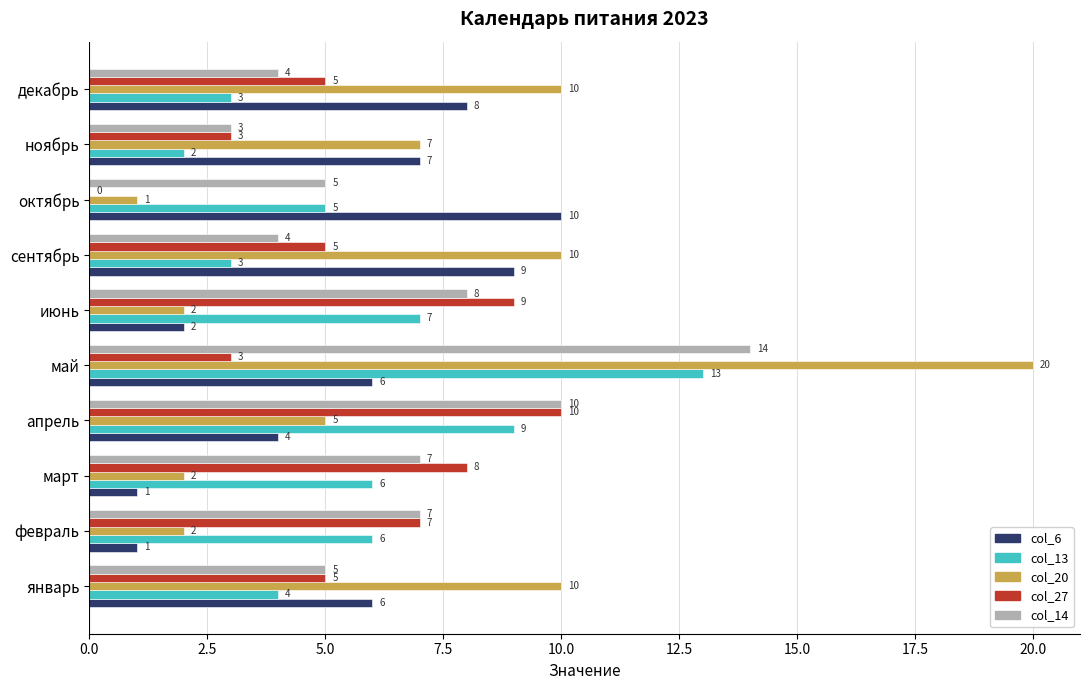

At which category is the sum across all series the highest?

май